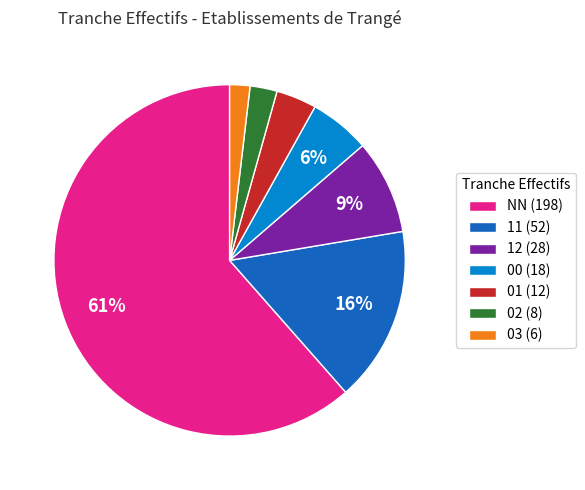

Is it true that 01 (12) is 4% of the pie?

True